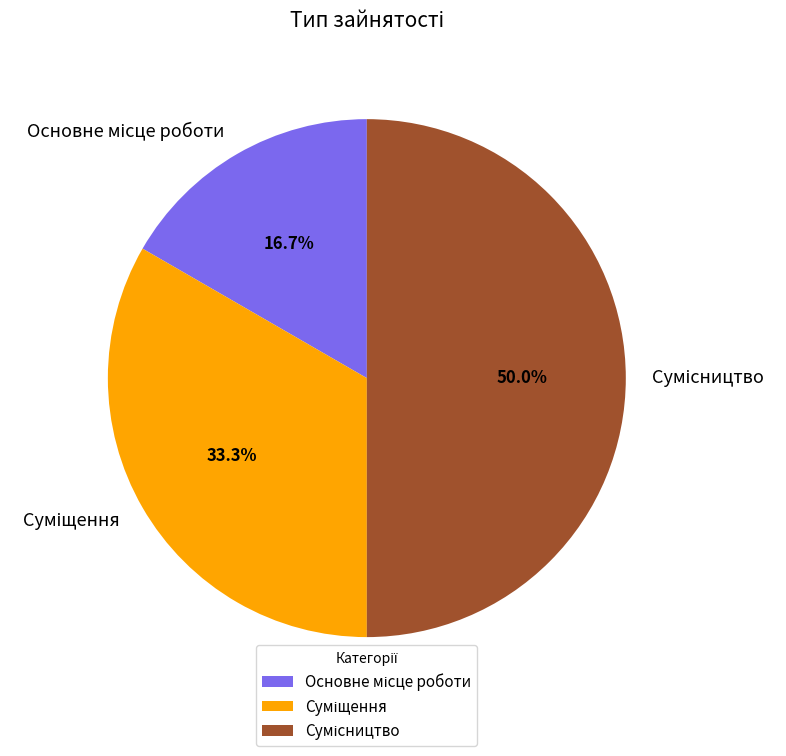

What is the ratio of the value at Сумісництво to the value at Суміщення?

1.5